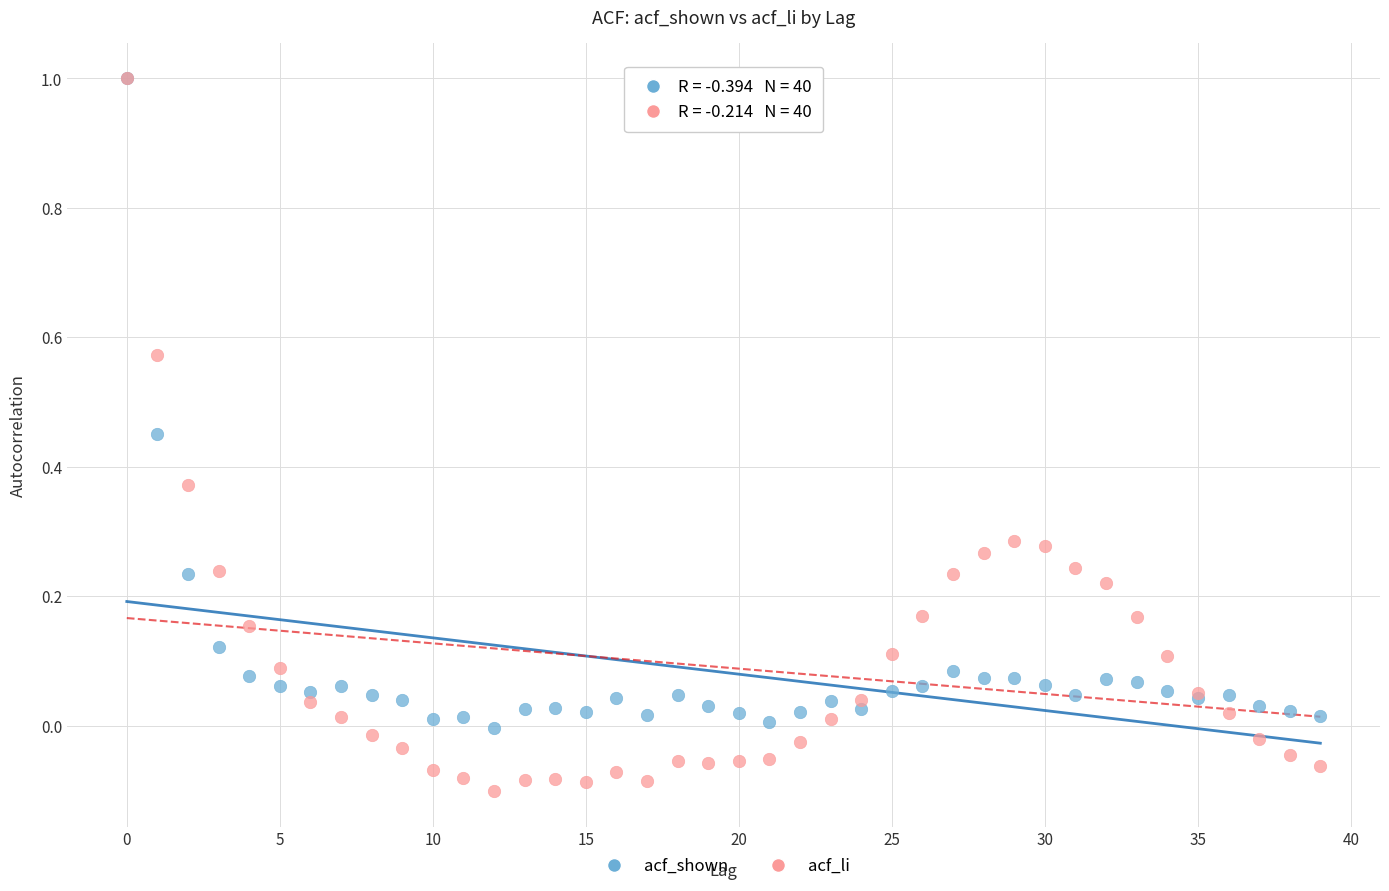

Which series reaches the minimum Y coordinate?

acf_li